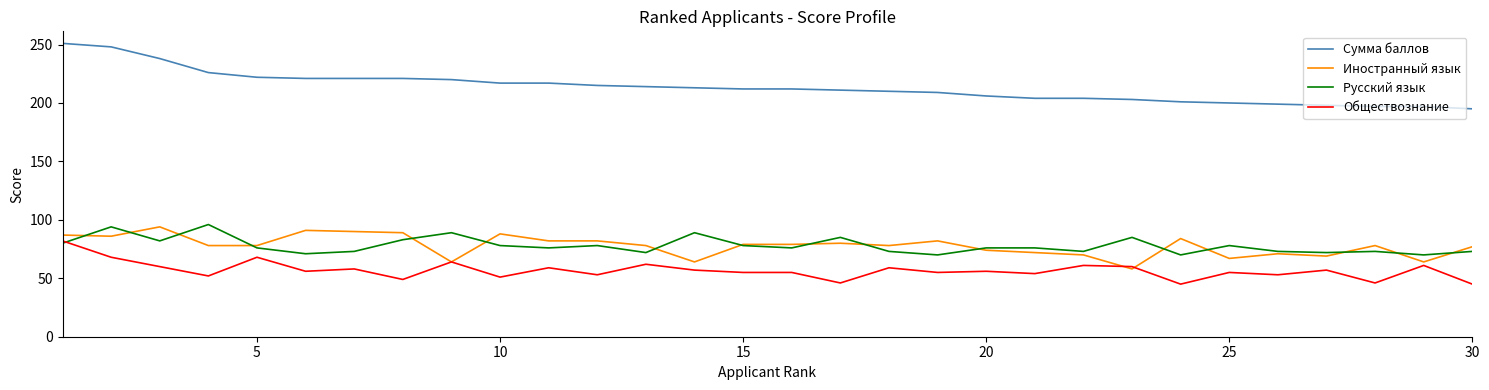

Which series has the largest range (max minus min)?

Сумма баллов